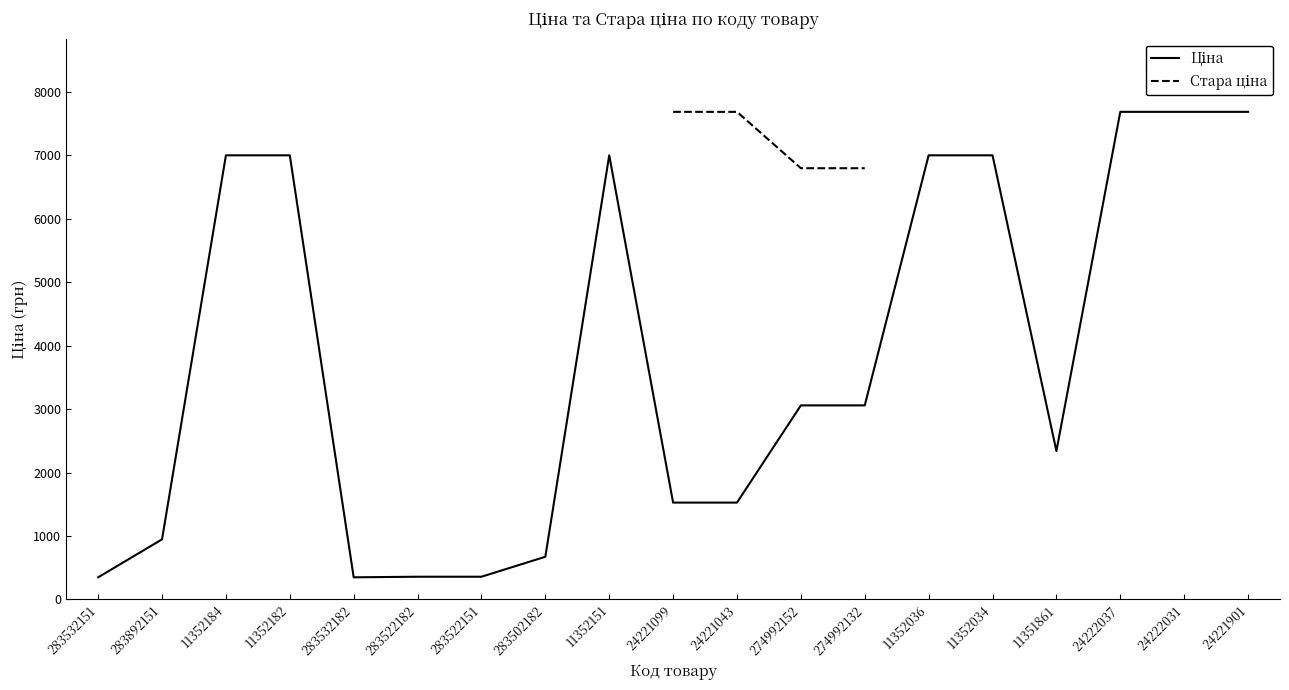

True or false: Стара ціна and Ціна intersect in this chart.

False